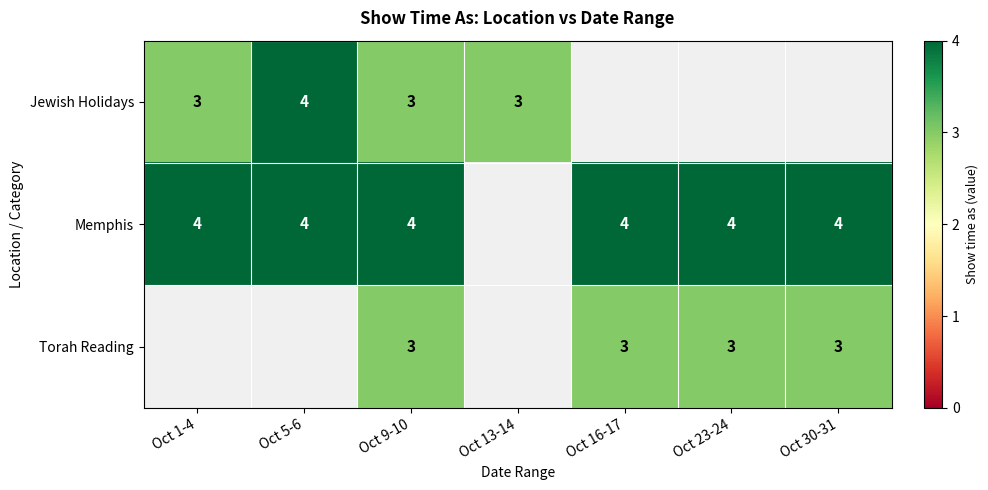

Which has a higher value, Oct 30-31 or Oct 5-6?

Oct 5-6